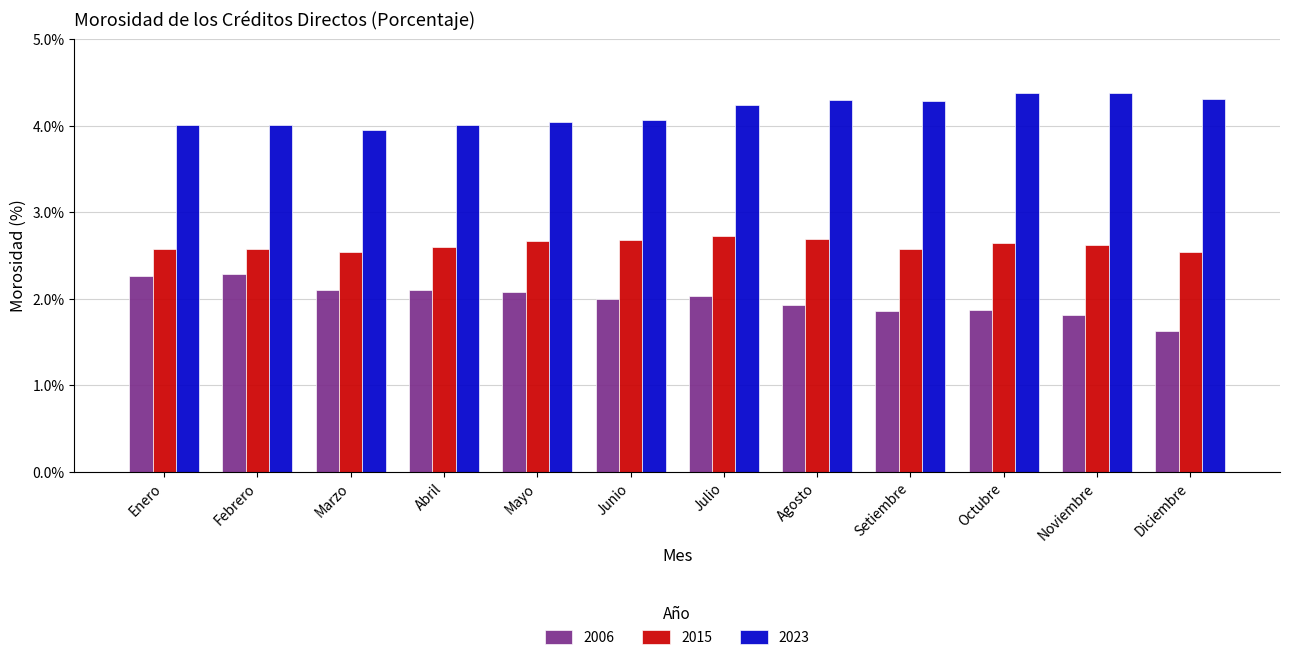

How many series are shown in this chart?

3